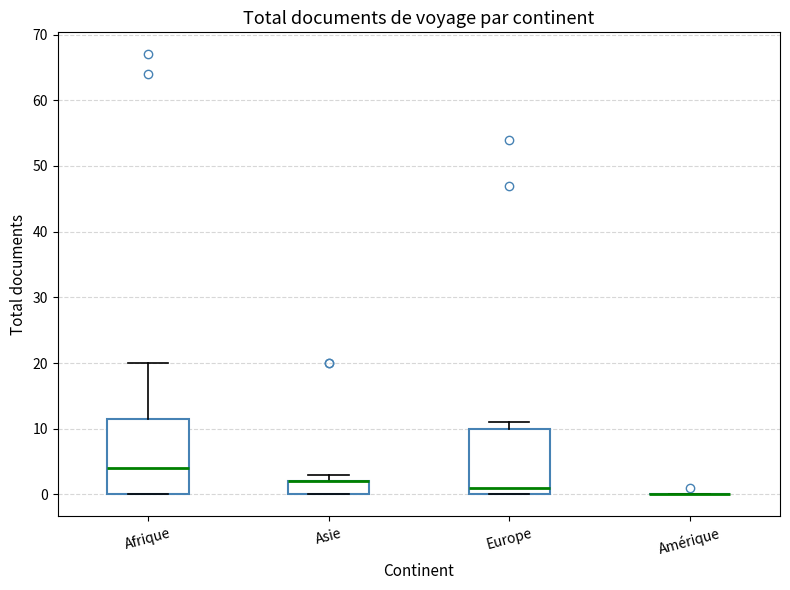

Reading left to right, read every box against the y-axis: the position of its median line, the range the box covers, and the ends of its whiskers. The values are not printed on the chart, so give them approximately, as read against the axis.

Afrique: median 4, box 0 to 12, whiskers 0 to 20
Asie: median 2 (drawn on the box's upper edge), box 0 to 2, whiskers 0 to 3
Europe: median 1, box 0 to 10, whiskers 0 to 11
Amérique: box collapsed to a line at 0, whiskers 0 to 0